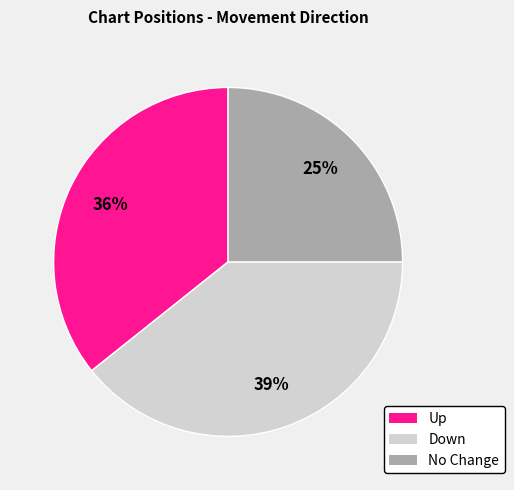

How many segments does this pie chart have?

3